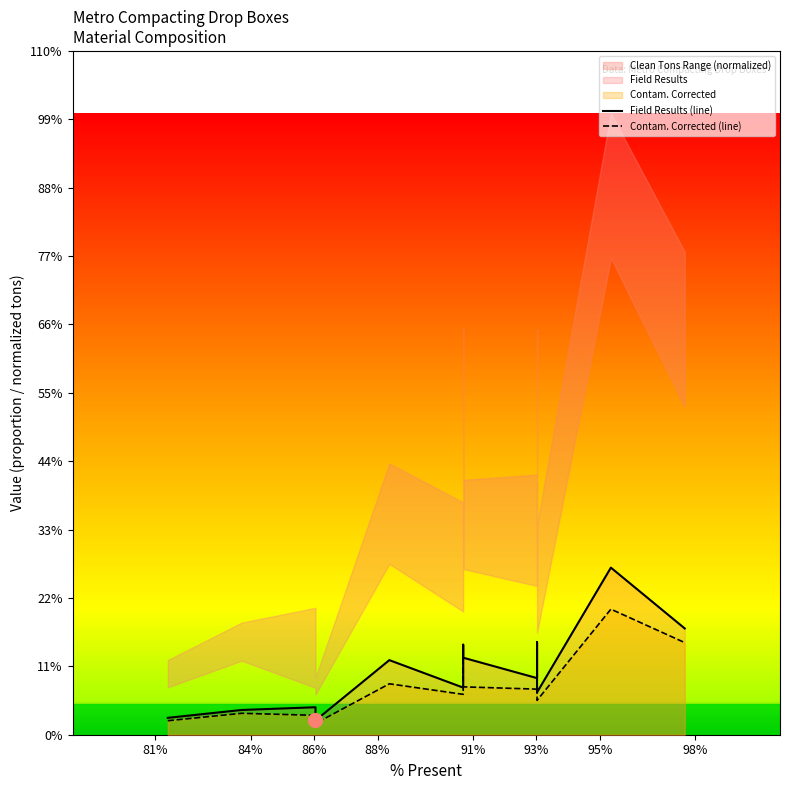

Reading left to right, extract all data points from this chart.

Field Results (line): 0.0	0.0	0.0	0.0	0.1	0.1	0.1	0.1	0.1	0.1	0.1	0.3	0.2
Contam. Corrected (line): 0.0	0.0	0.0	0.0	0.1	0.1	0.1	0.1	0.1	0.1	0.1	0.2	0.1